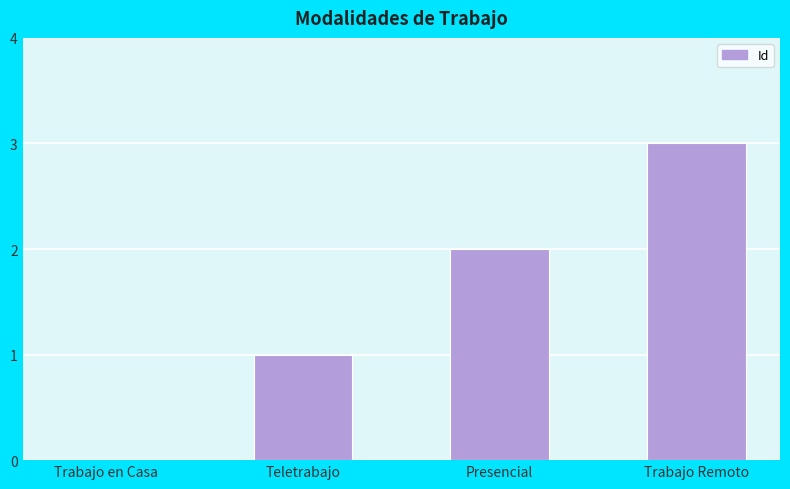

At which label is the value closest to 1?

Teletrabajo